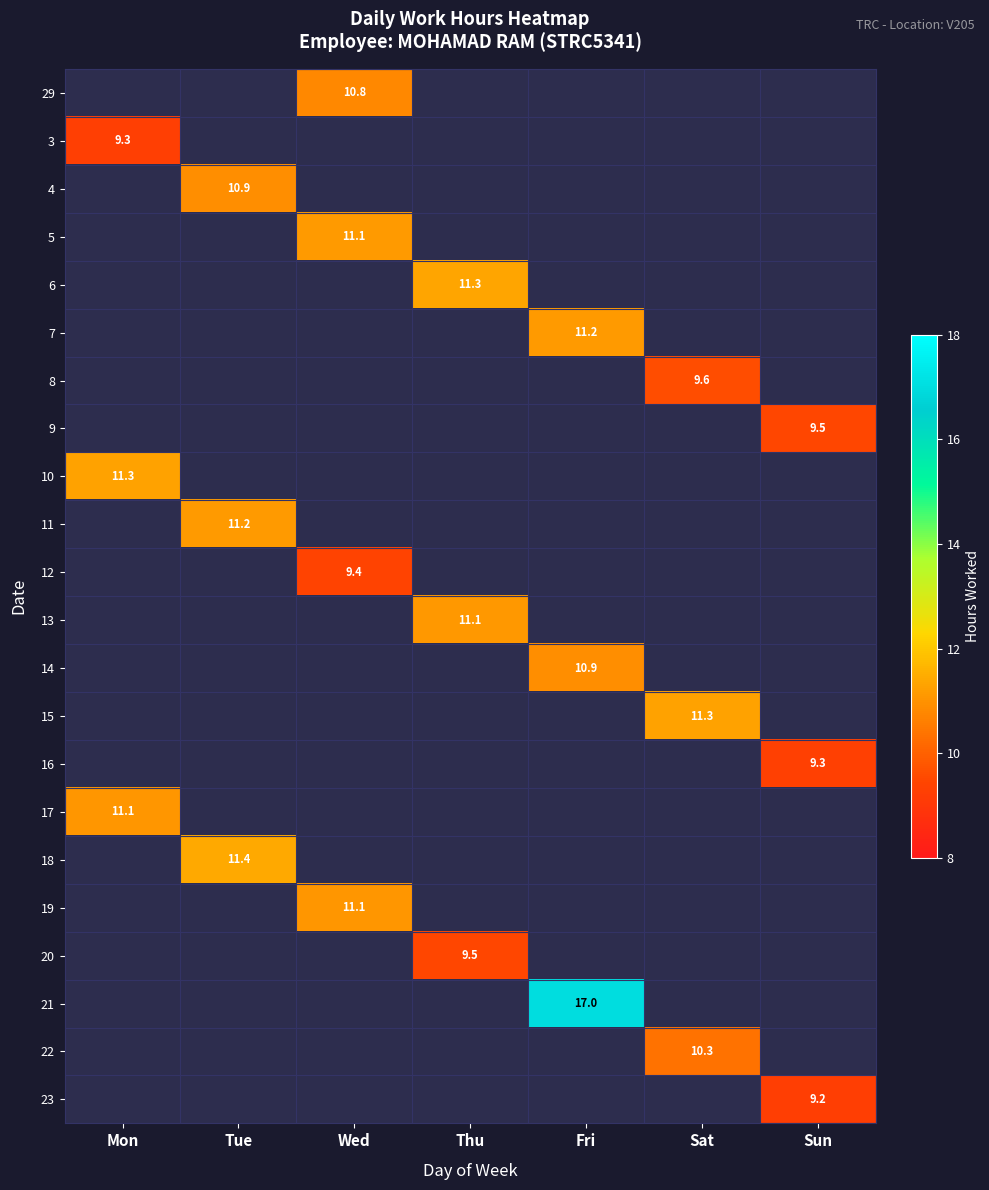

Is it true that 11 equals 20.1 at Tue?

False